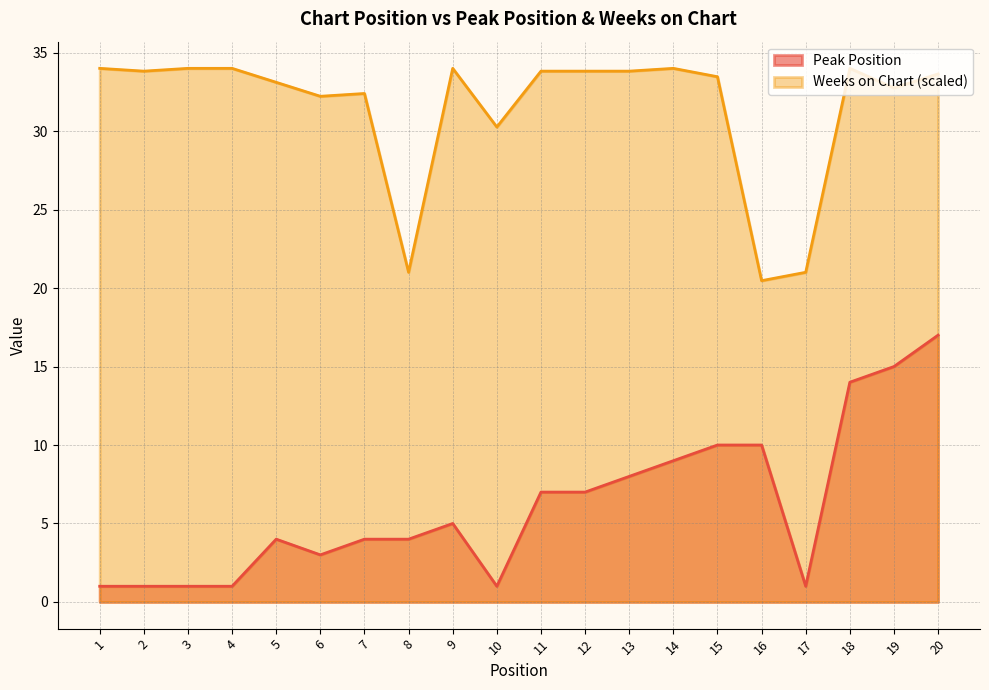

True or false: Weeks on Chart and Peak Position cross at least once.

False